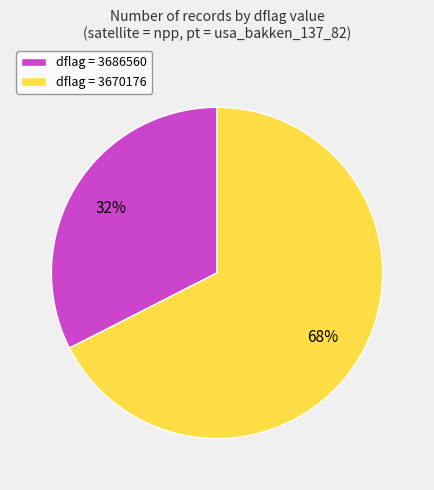

To the nearest percent, what is the average slice percentage?

50%